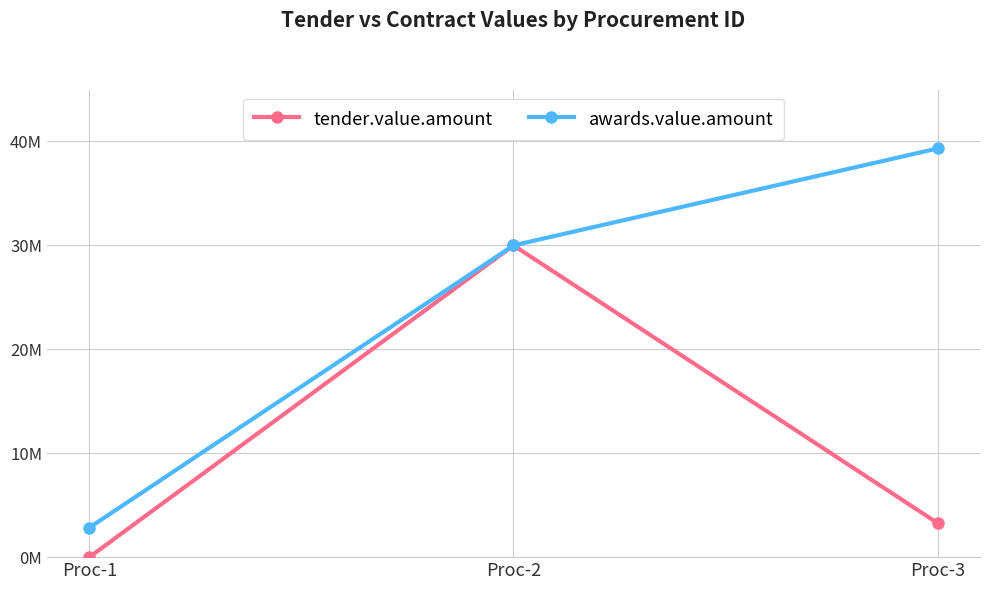

Which series has the largest total across all categories?

awards.value.amount